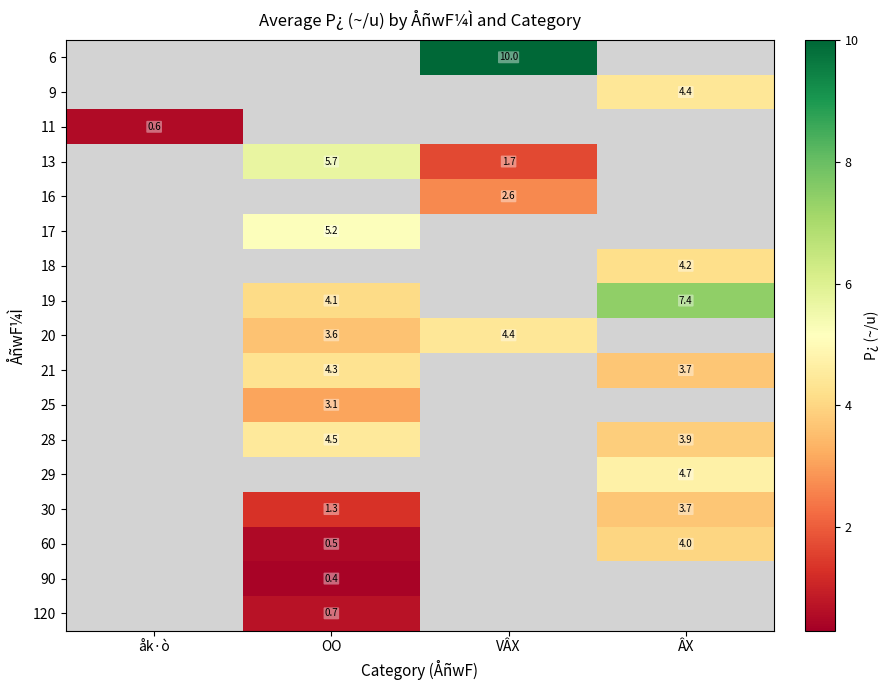

Count the number of categories in the chart.

4